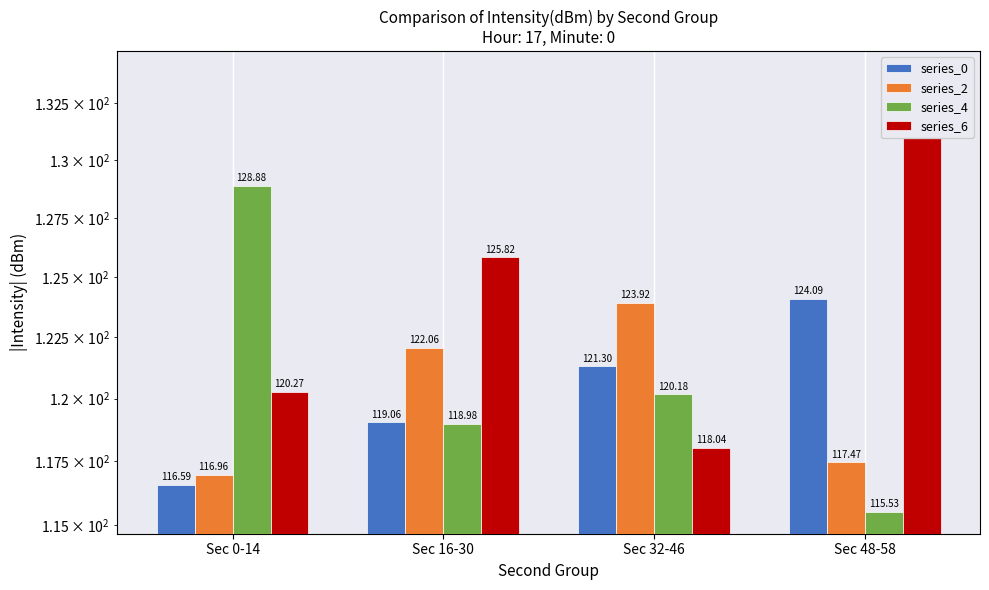

Which has a higher value, Sec 32-46 or Sec 48-58?

Sec 48-58